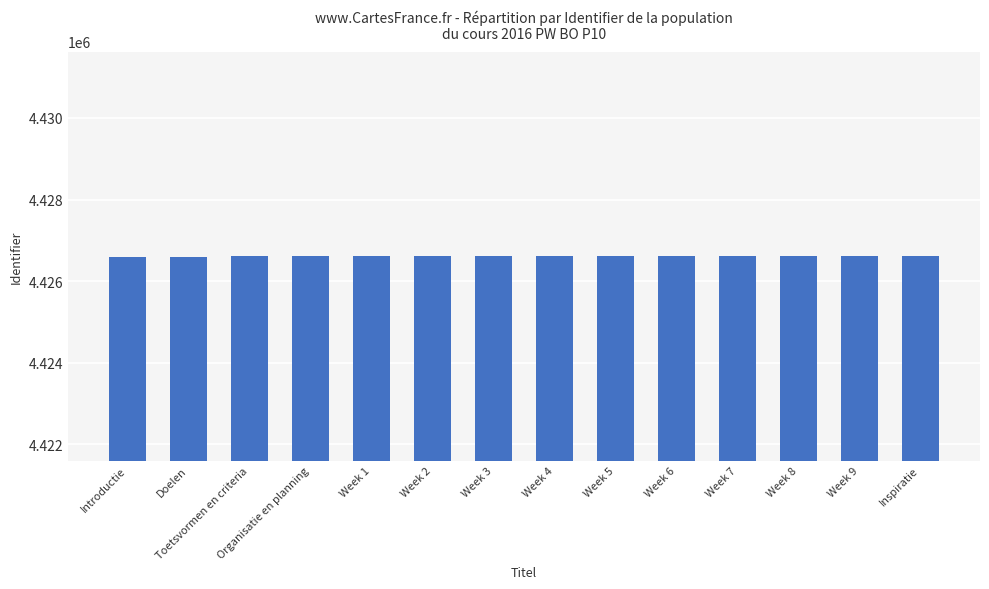

What is the label of the 13th bar from the right?

Doelen